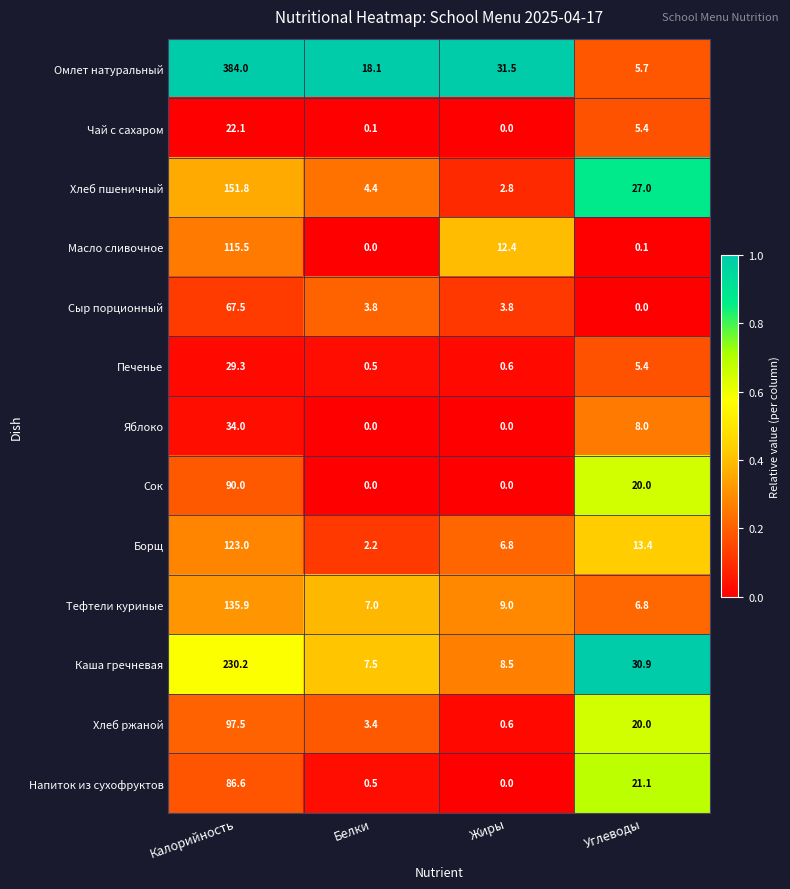

Where is Напиток из сухофруктов nearest to the value 43?

Углеводы